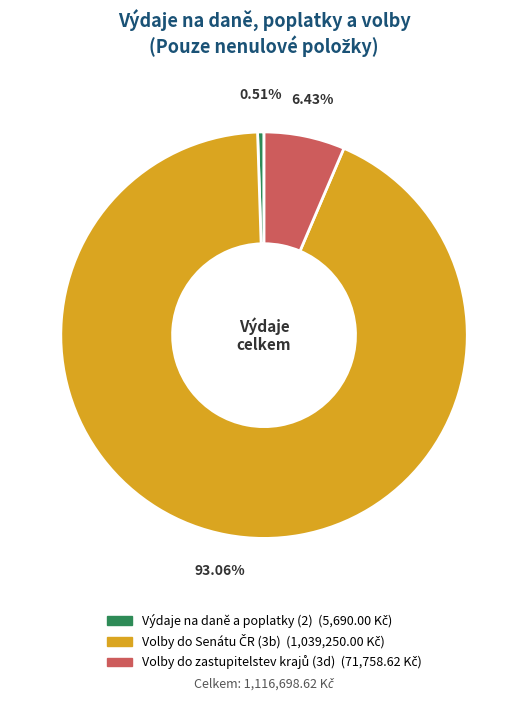

Does any single category account for the majority?

Yes